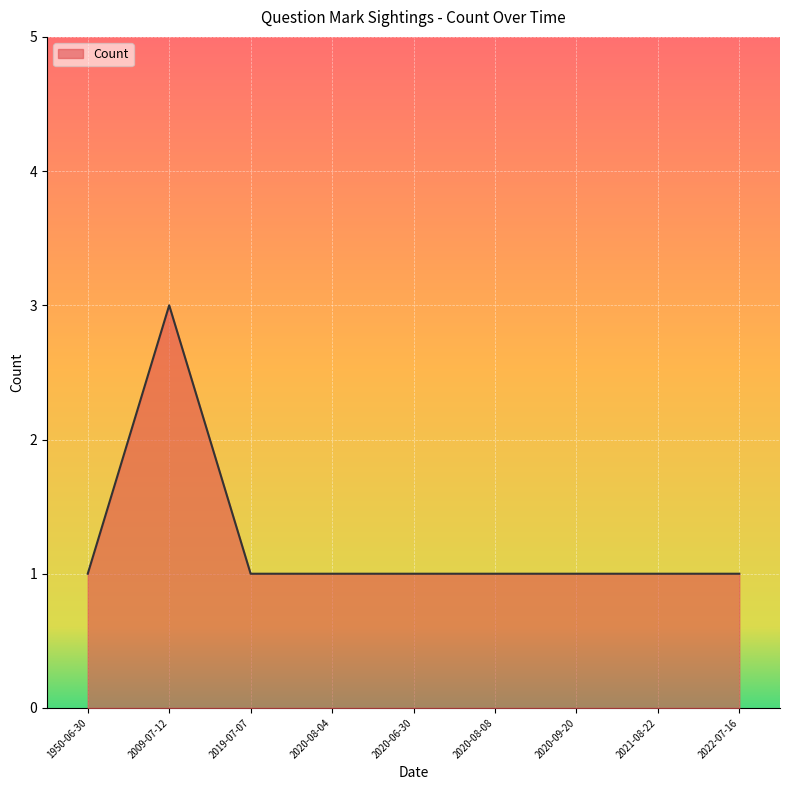

Rank the categories by value from lowest to highest.

1950-06-30, 2019-07-07, 2020-08-04, 2020-06-30, 2020-08-08, 2020-09-20, 2021-08-22, 2022-07-16, 2009-07-12